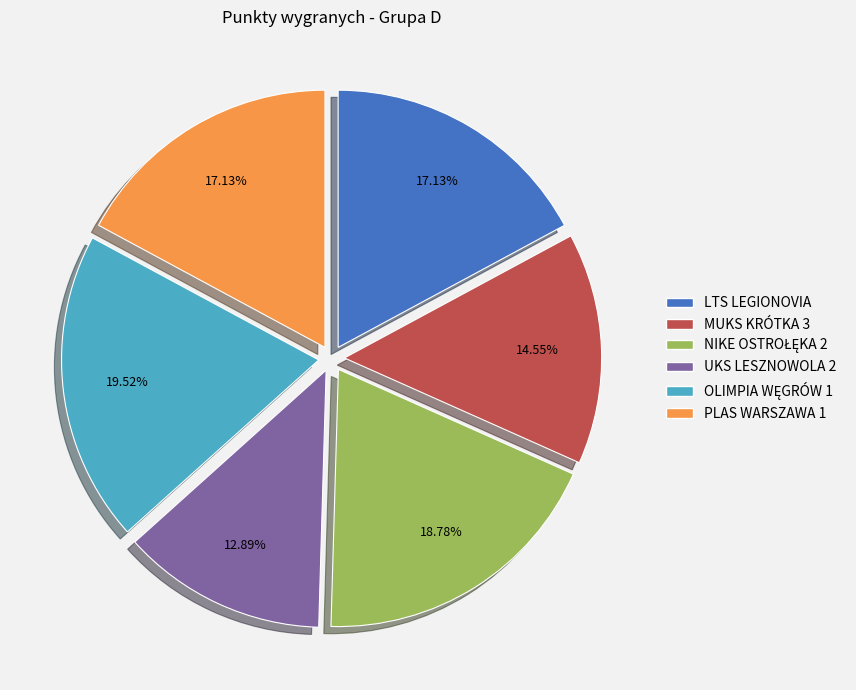

True or false: PLAS WARSZAWA 1 accounts for 12% of the total.

False